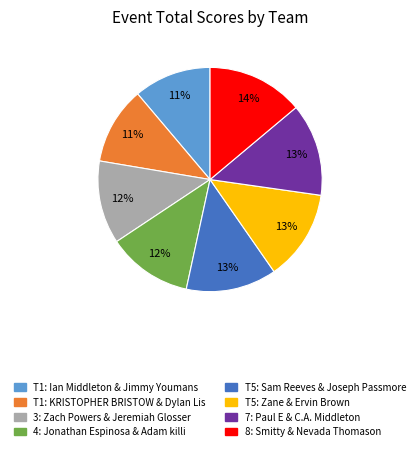

Count the number of slices in the pie.

8